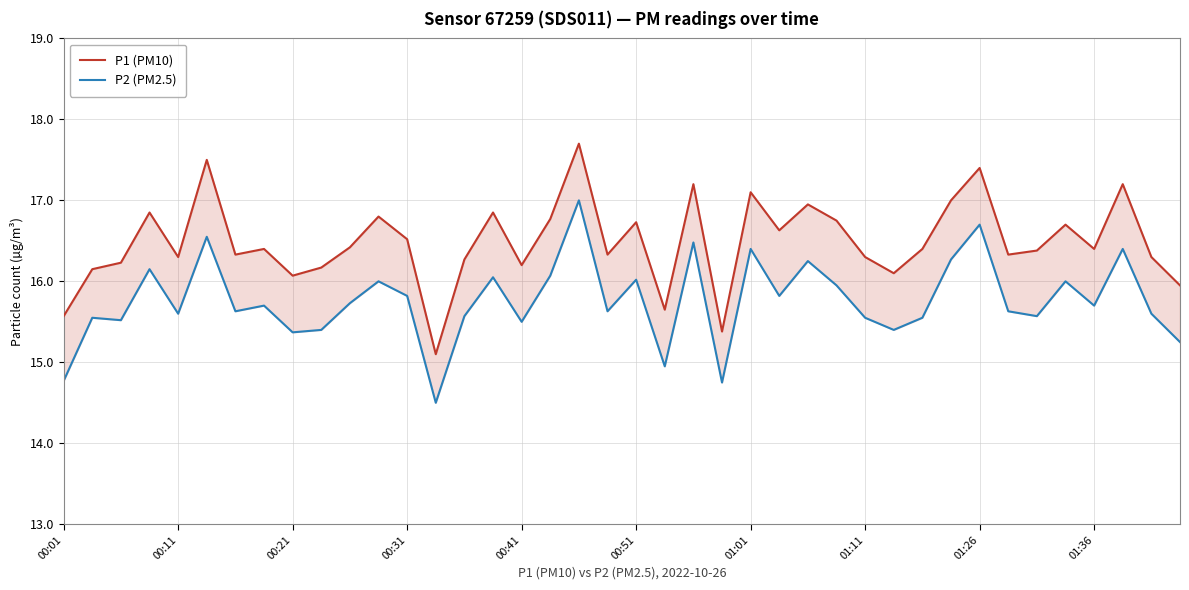

Is it true that P2 (PM2.5) equals 6.2 at 10?

False